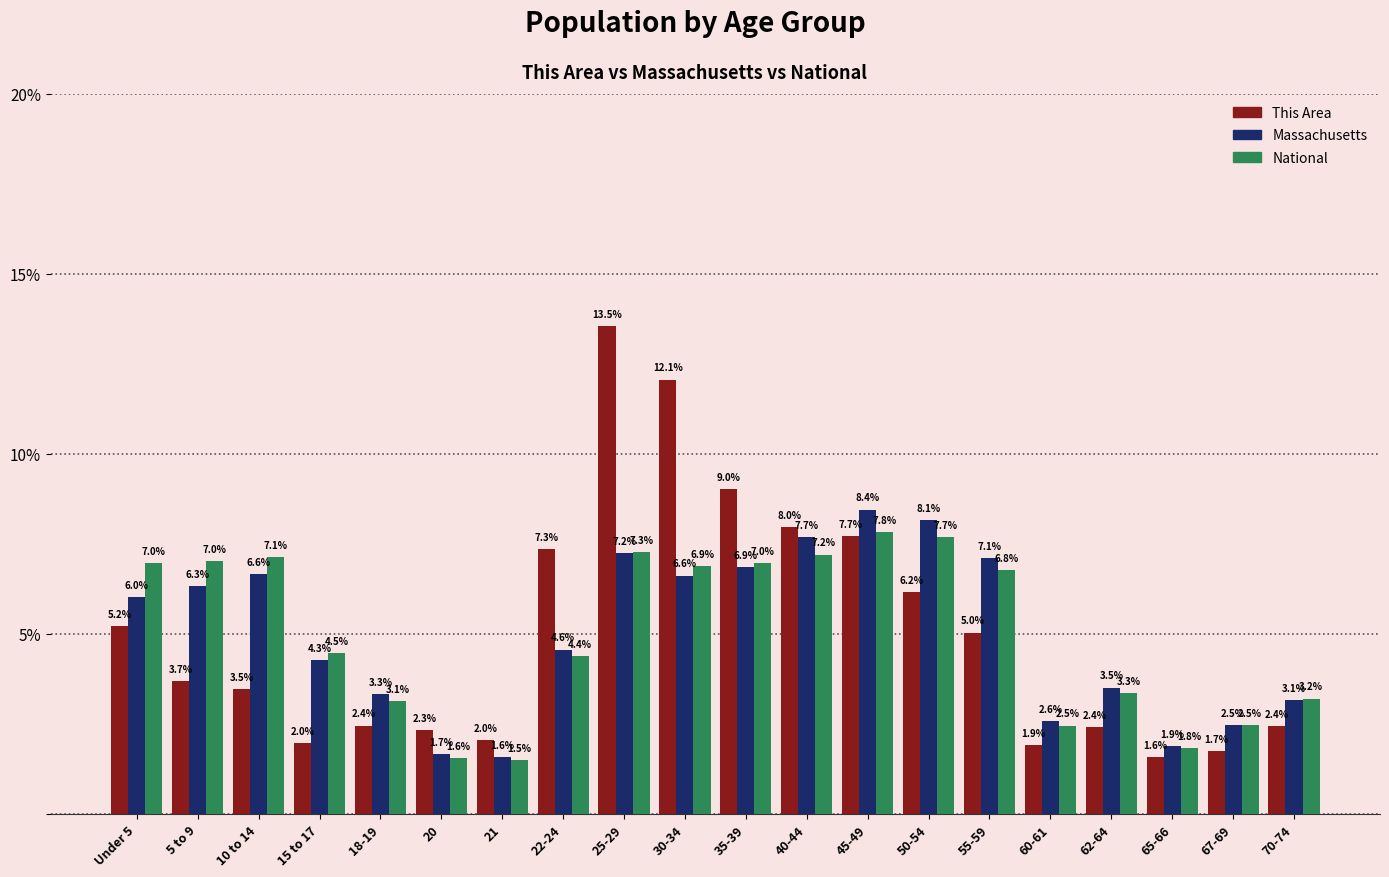

How many data points in Massachusetts are above 6?

10